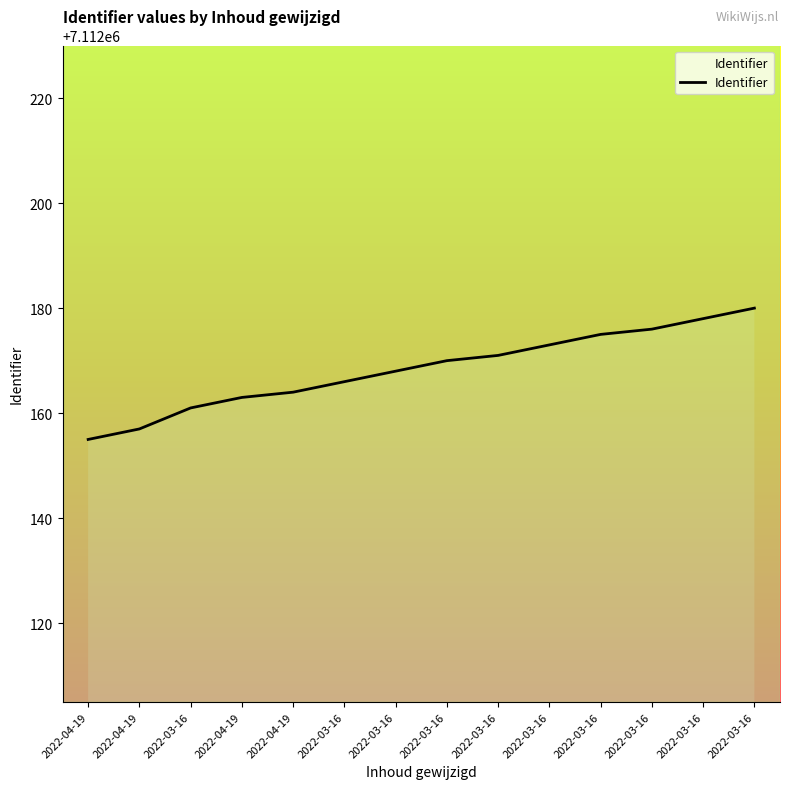

Is it true that the value at 2022-03-16 is 7112178?

True